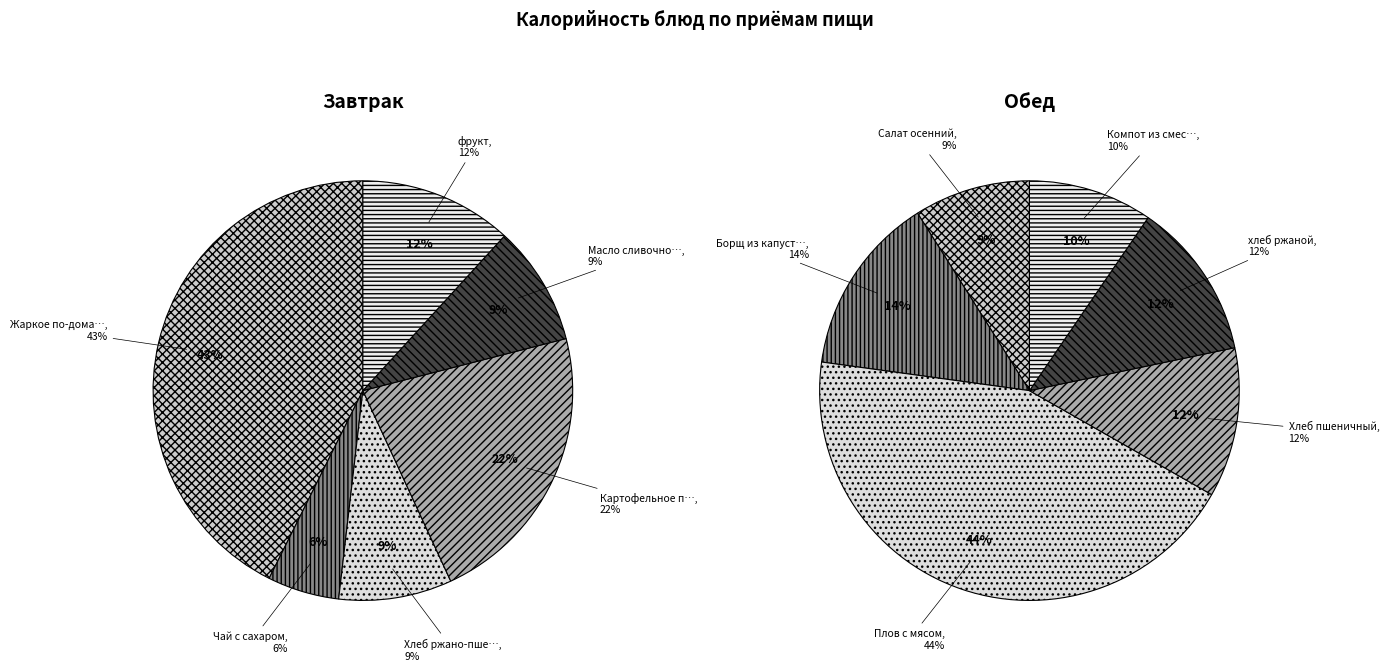

Which has a higher value, Хлеб ржано-пшеничный or Плов с мясом?

Плов с мясом